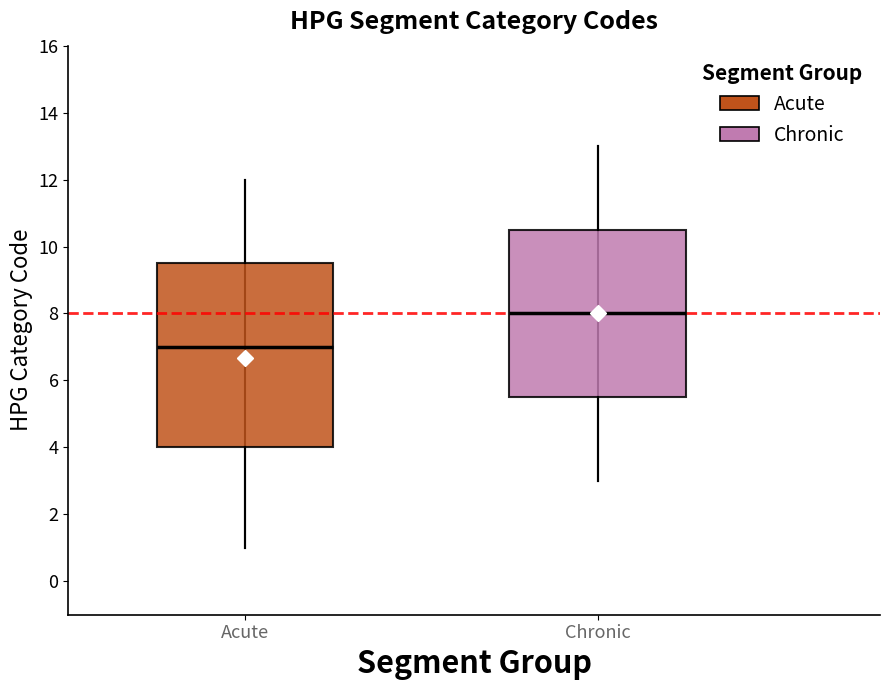

Where is the lower edge of the box for Acute on the y-axis? The values are not printed on the chart, so give them approximately, as read against the axis.

4.0